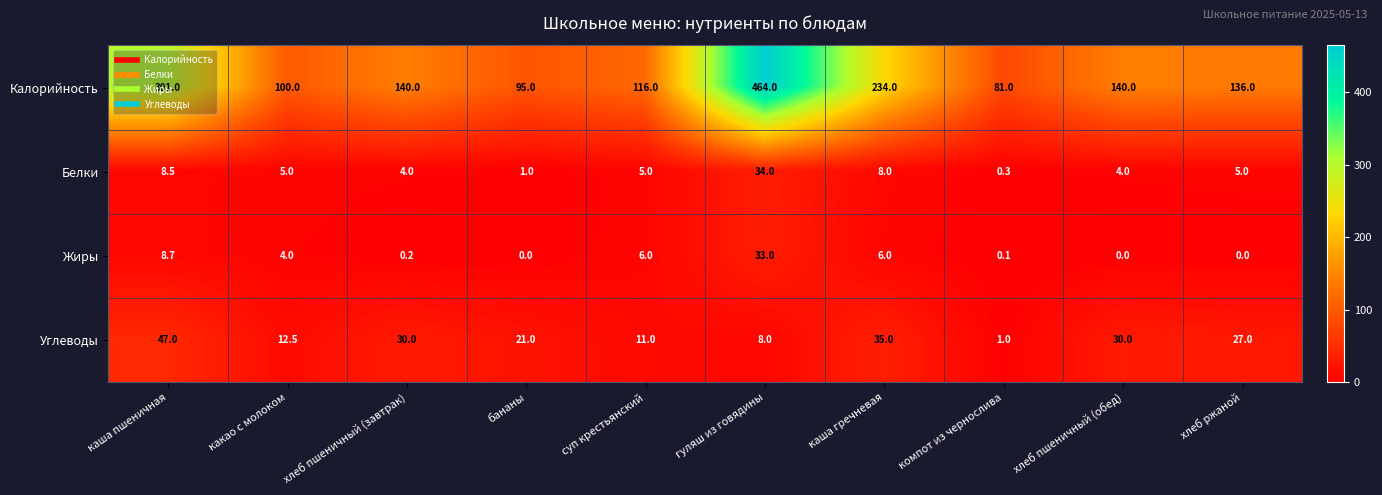

Between каша пшеничная and бананы, which series saw the biggest shift?

Калорийность